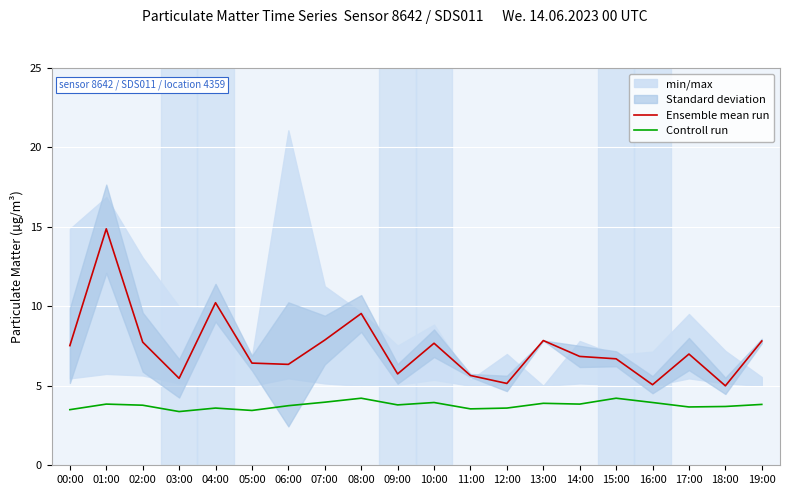

List the labels in order of Ensemble mean run value, largest first.

01:00, 04:00, 08:00, 07:00, 13:00, 19:00, 02:00, 10:00, 00:00, 17:00, 14:00, 15:00, 05:00, 06:00, 09:00, 11:00, 03:00, 12:00, 16:00, 18:00